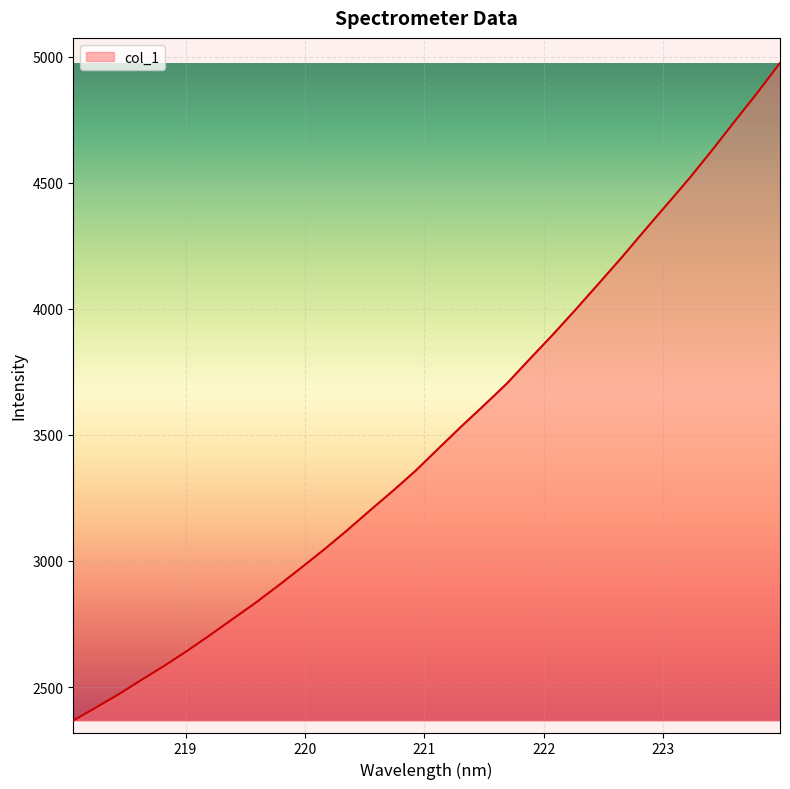

What is the difference between the maximum and minimum values?

2607.4